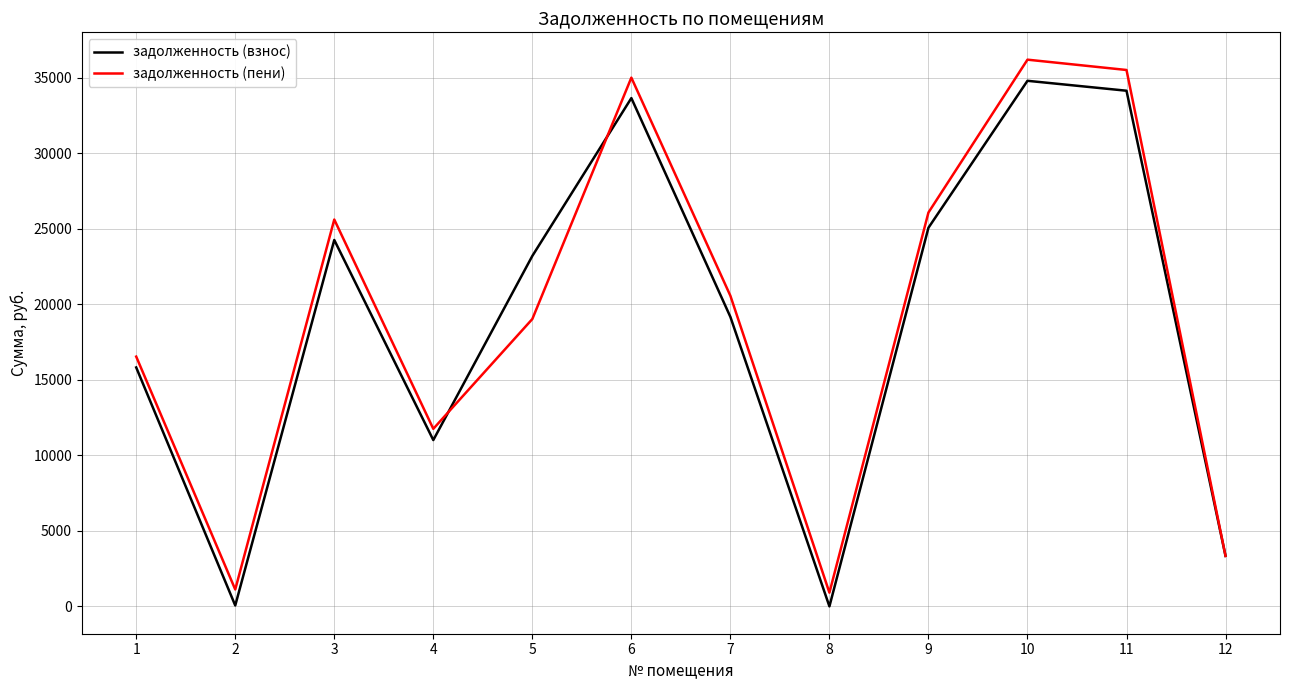

The value of задолженность (взнос) at 10 is 51343.5. True or false?

False